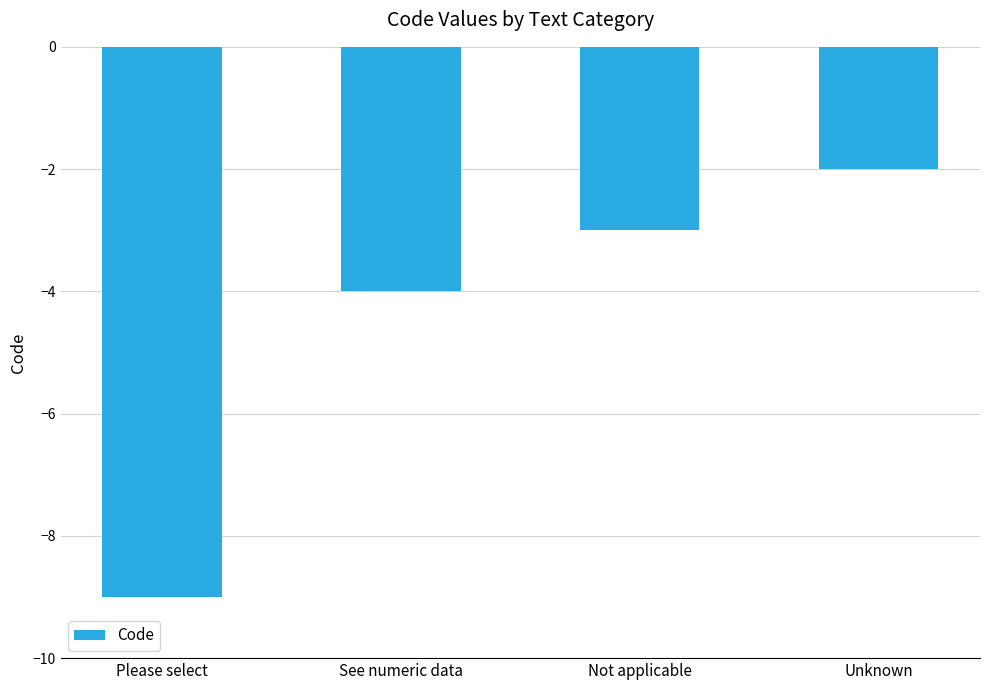

Rank the categories by value from highest to lowest.

Unknown, Not applicable, See numeric data, Please select